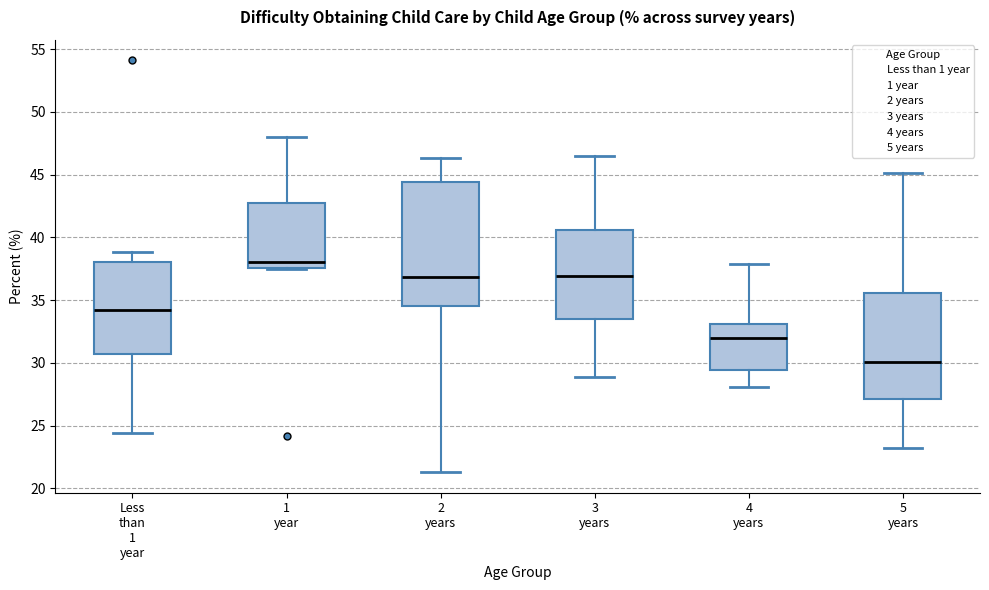

Which box has the lowest median line?

5 years